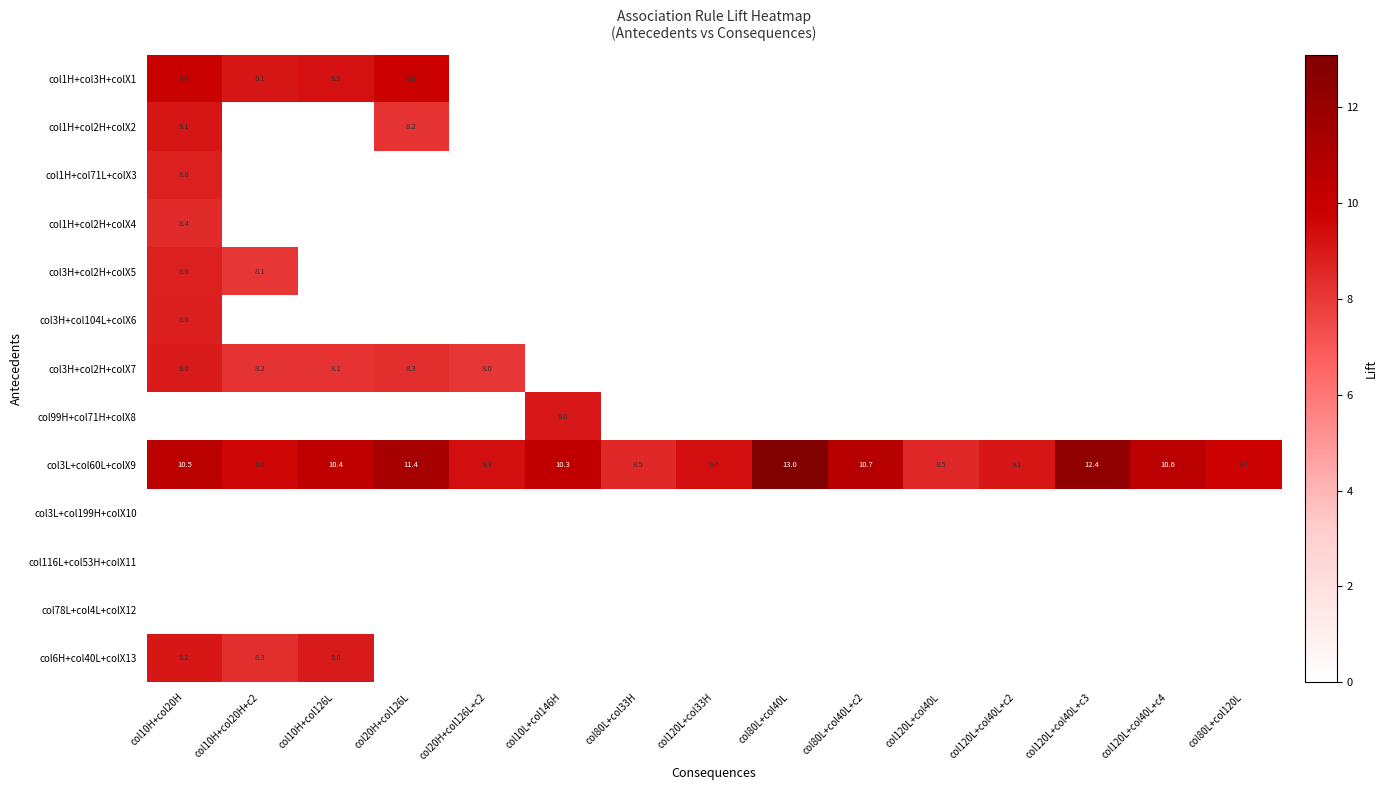

The col3L+col60L+colX9 series shows 10.6 at col120L+col40L+c4. True or false?

True